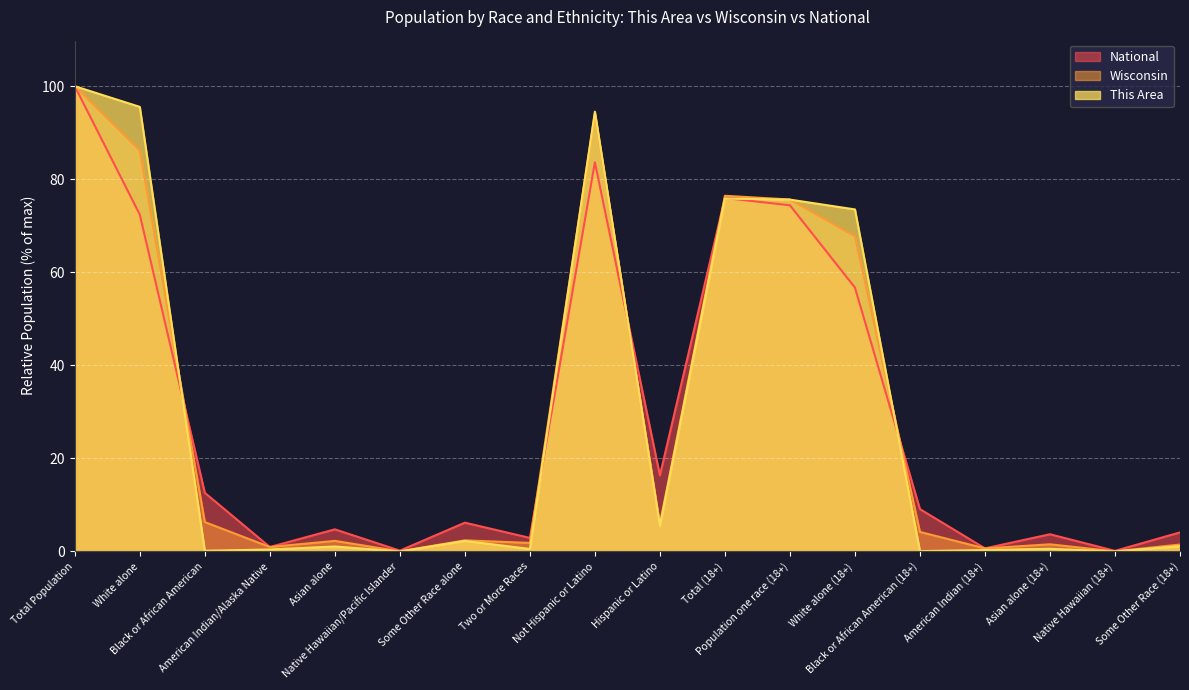

At which category is the sum across all series the highest?

Total Population